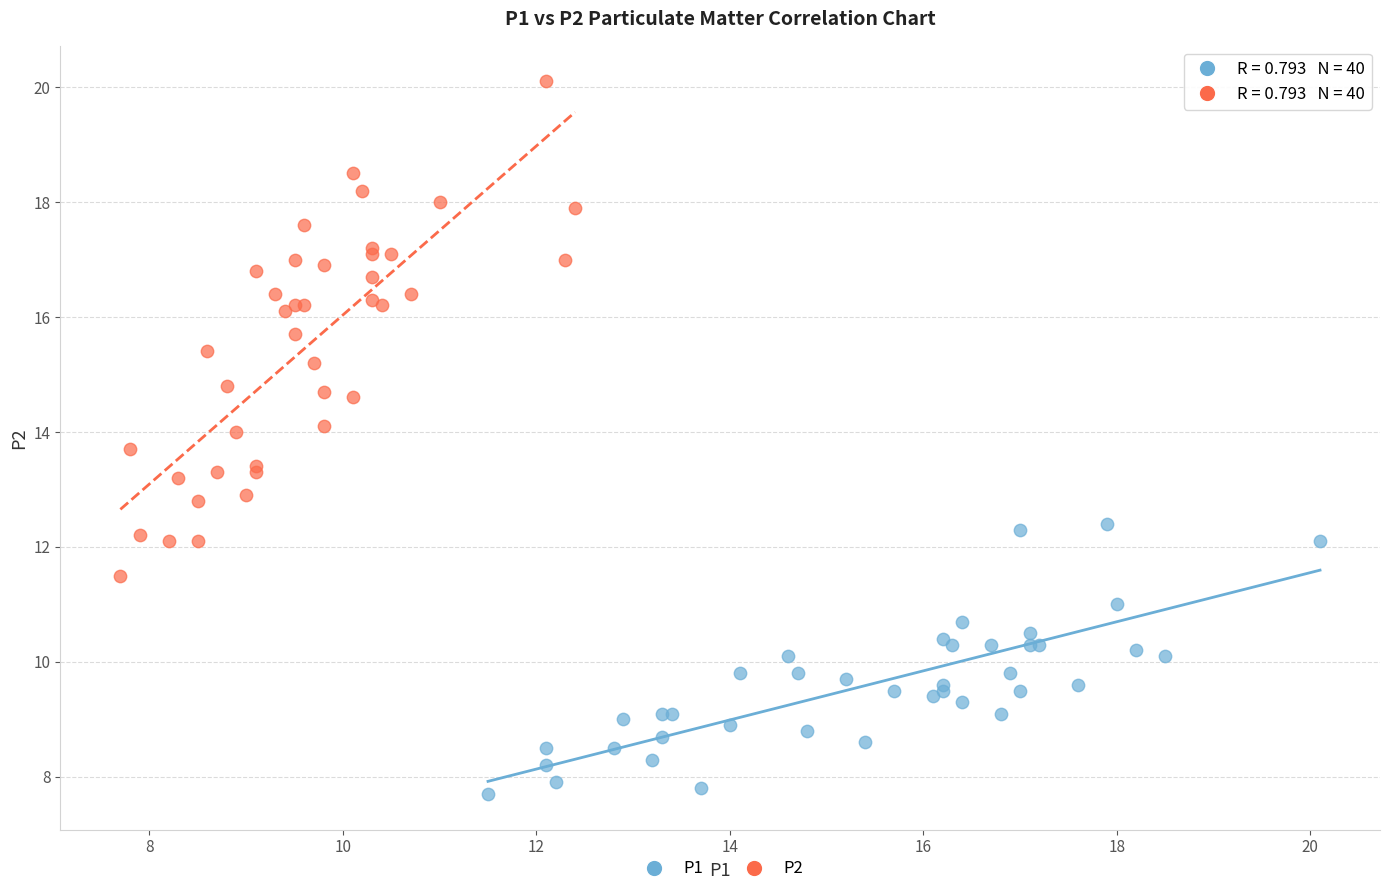

Which series contains the highest Y value?

P2